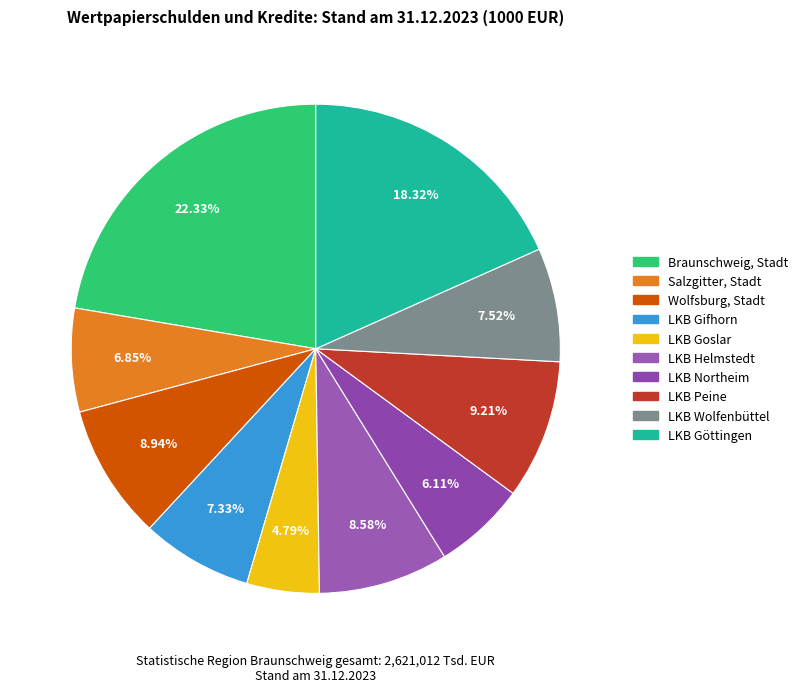

To the nearest percent, what is the average slice percentage?

10%